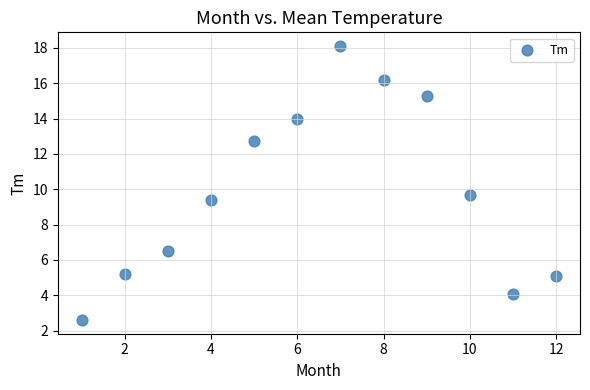

What Y value in the scatter plot is closest to 10?

9.7